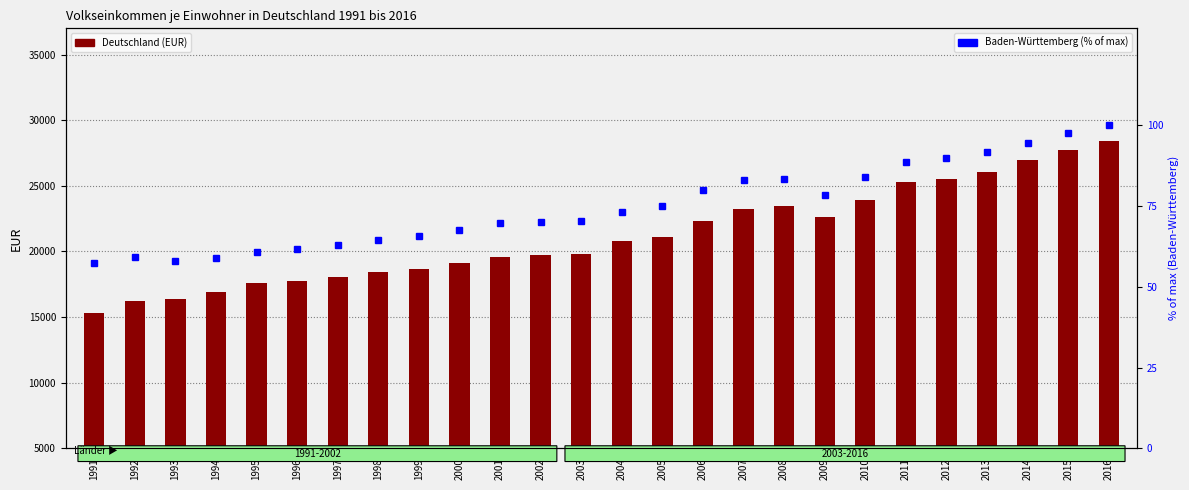

How many data points does each series have?

26